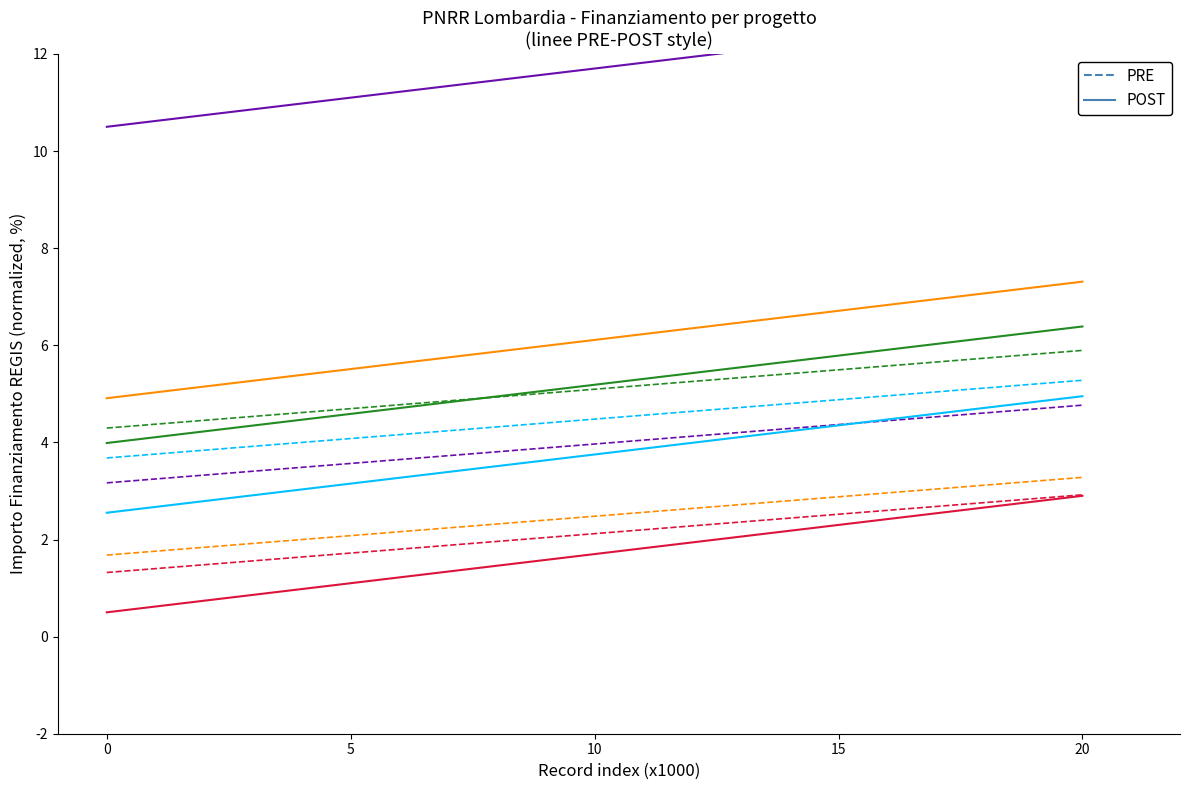

Which series has the largest range (max minus min)?

POST